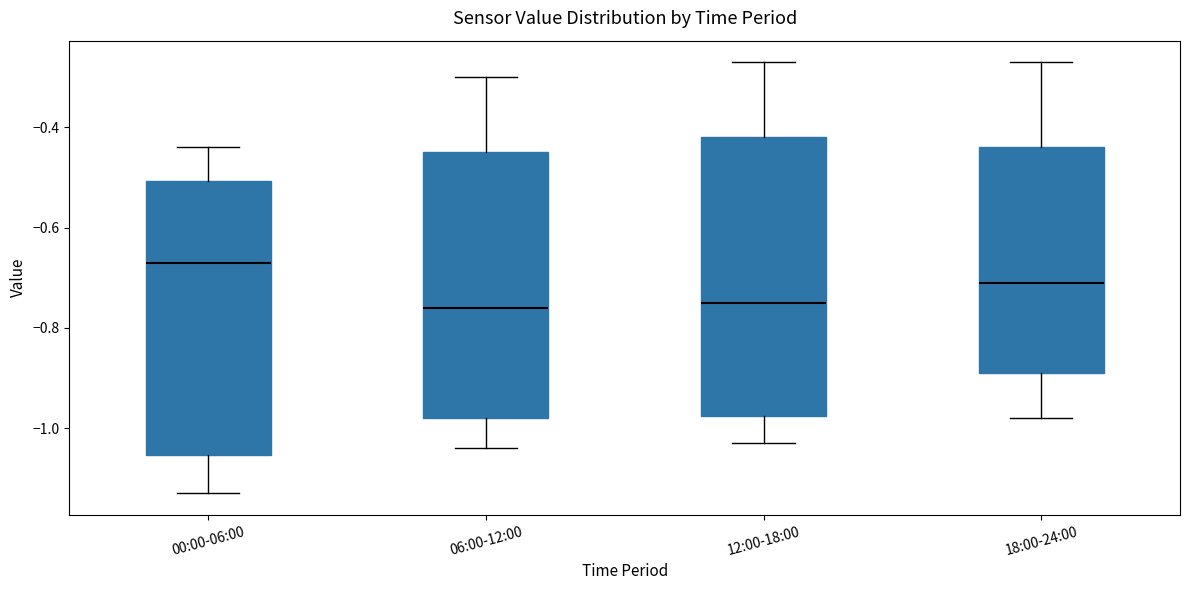

Reading left to right, read every box against the y-axis: the position of its median line, the range the box covers, and the ends of its whiskers. The values are not printed on the chart, so give them approximately, as read against the axis.

00:00-06:00: median -0.66, box -1.06 to -0.50, whiskers -1.12 to -0.44
06:00-12:00: median -0.76, box -0.98 to -0.44, whiskers -1.04 to -0.30
12:00-18:00: median -0.74, box -0.98 to -0.42, whiskers -1.02 to -0.26
18:00-24:00: median -0.70, box -0.88 to -0.44, whiskers -0.98 to -0.26